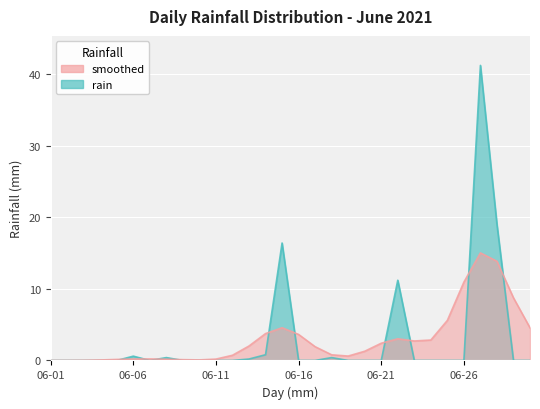

Does the chart display data point markers on the line(s)?

No